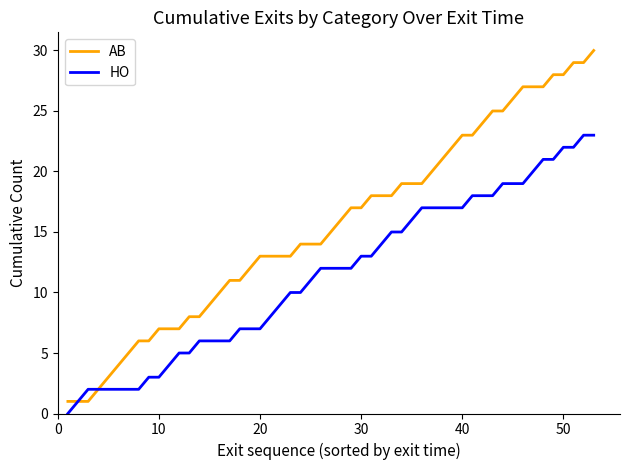

What is the greatest value displayed?

30